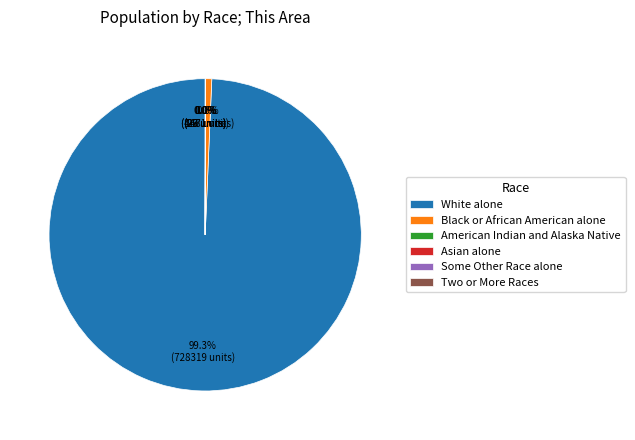

What percentage do White alone and Black or African American alone together represent?

100.0%